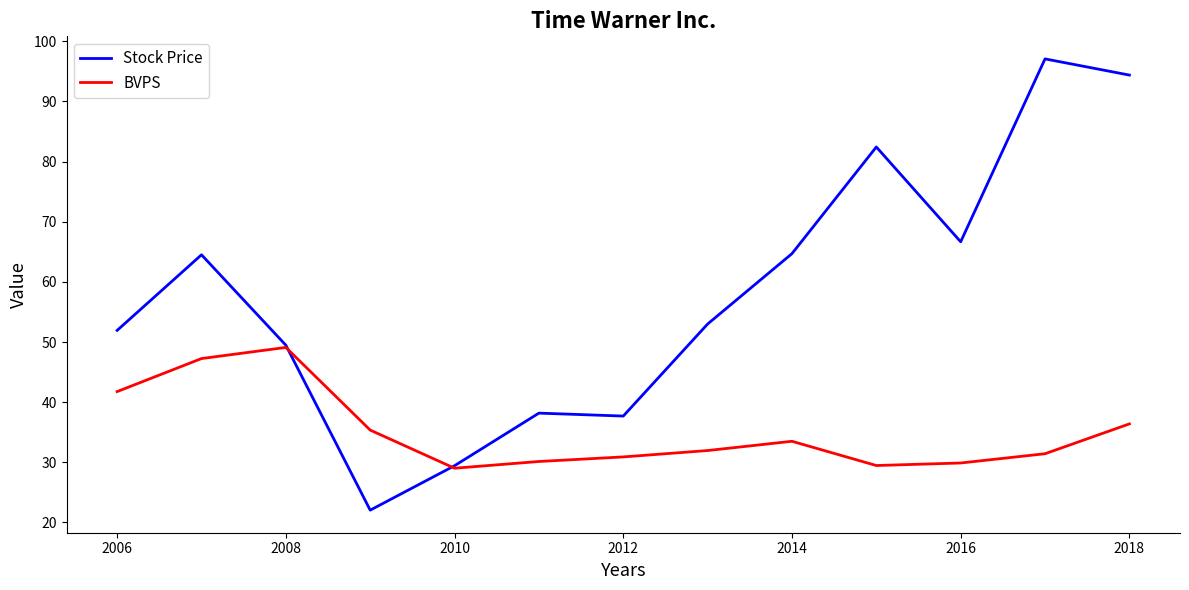

How many times do BVPS and Stock Price cross each other?

2